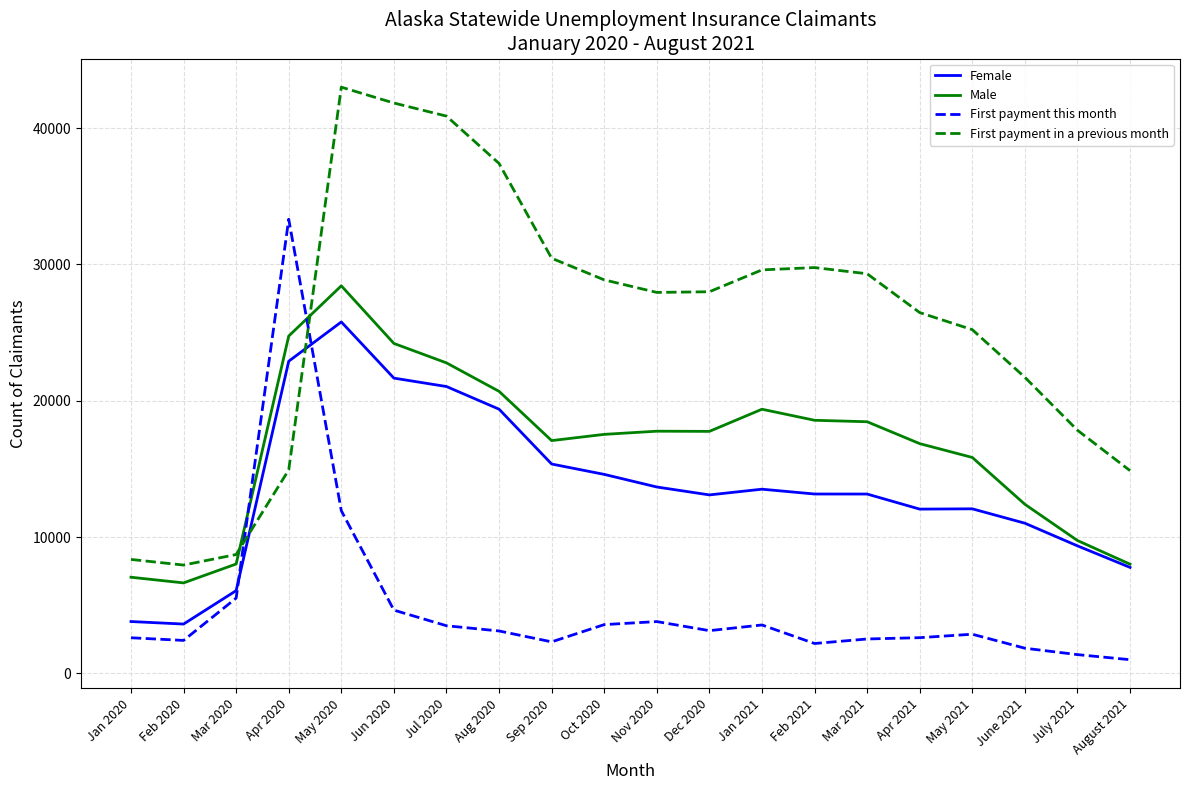

Is this an area chart (filled region under the line)?

No